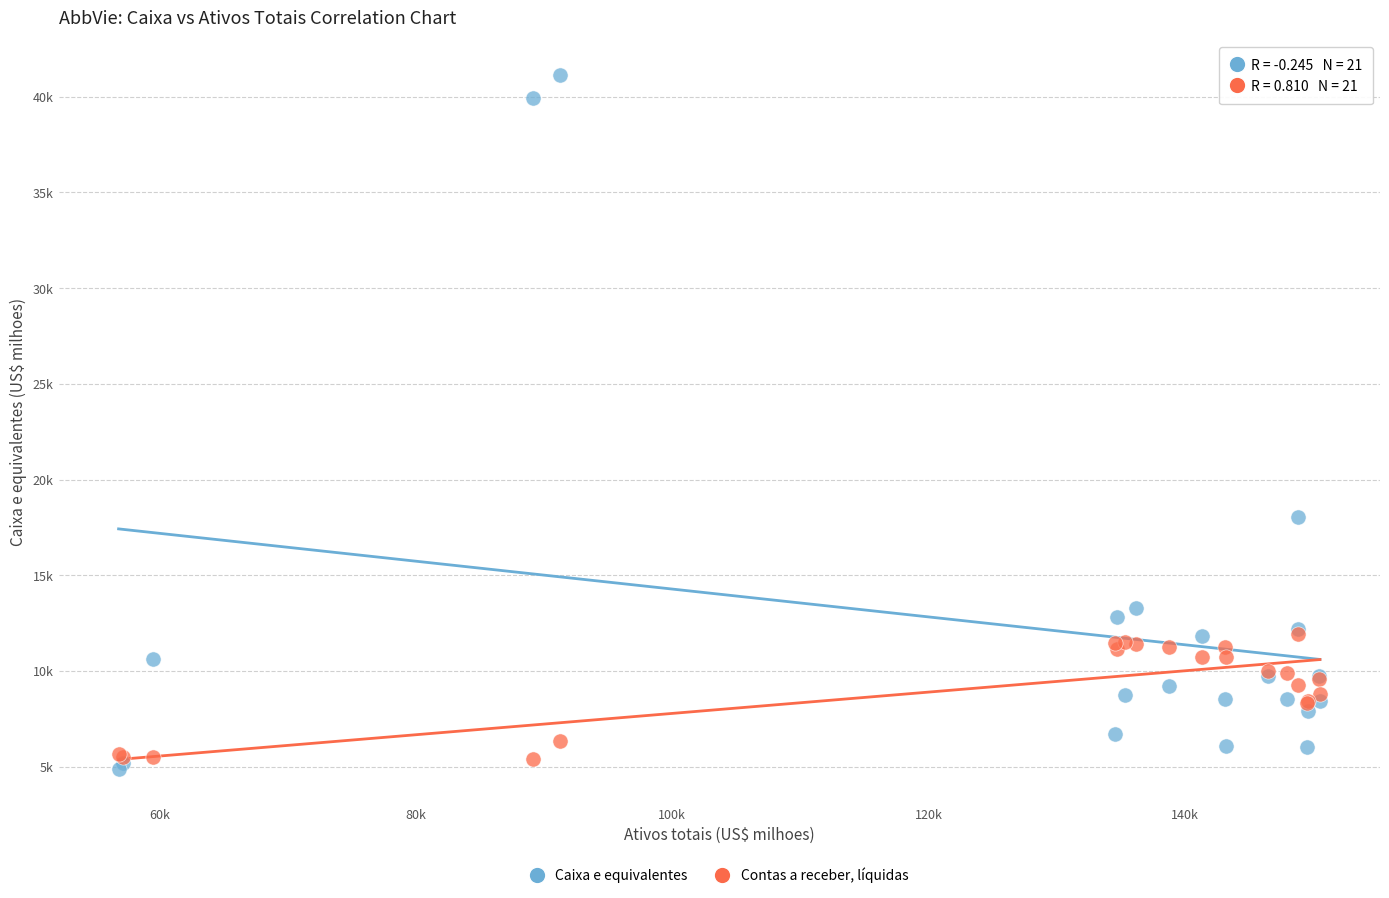

What are all the series names shown in the legend?

Caixa e equivalentes, Contas a receber, líquidas